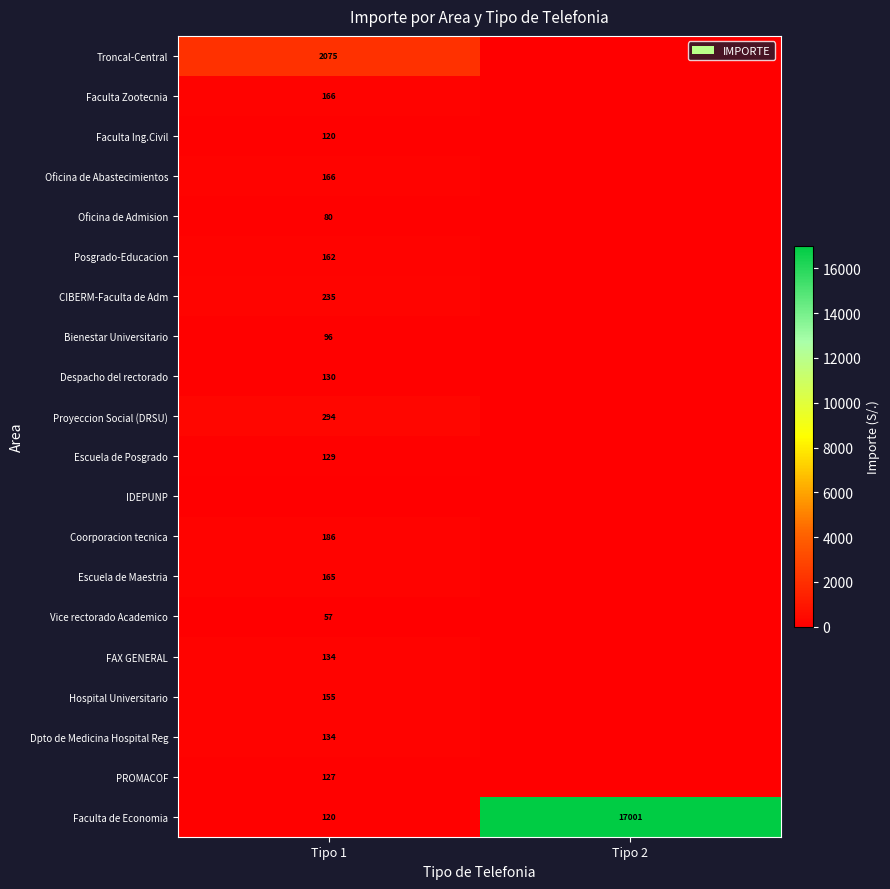

The Faculta de Economia series shows 205.4 at Tipo 1. True or false?

False